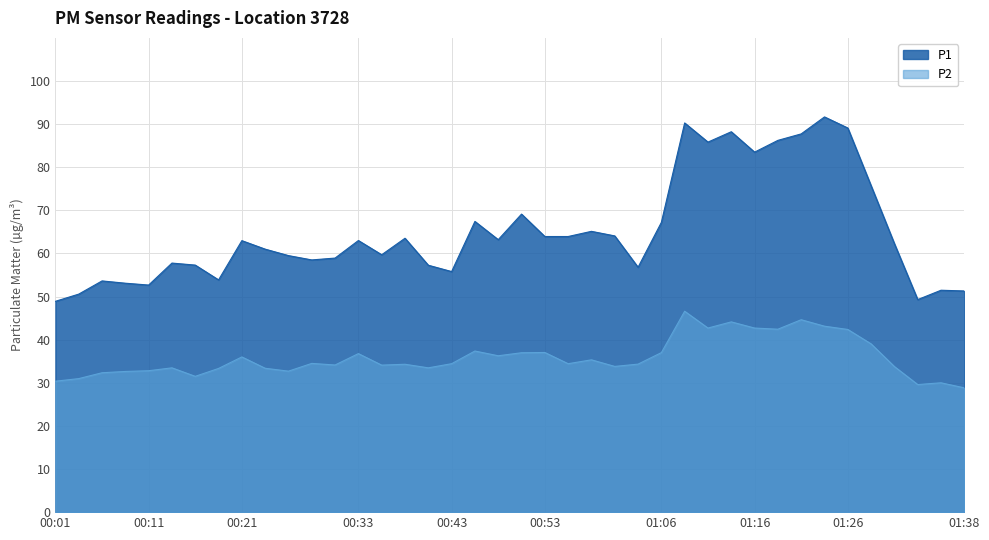

Rank the categories by P1 value from highest to lowest.

01:24, 01:08, 01:26, 01:13, 01:21, 01:19, 01:11, 01:16, 01:29, 00:51, 00:46, 01:06, 00:58, 01:01, 00:53, 00:56, 00:38, 00:48, 00:33, 00:21, 01:31, 00:23, 00:36, 00:26, 00:31, 00:28, 00:13, 00:16, 00:41, 01:03, 00:43, 00:18, 00:06, 00:08, 00:11, 01:36, 01:38, 00:03, 01:34, 00:01